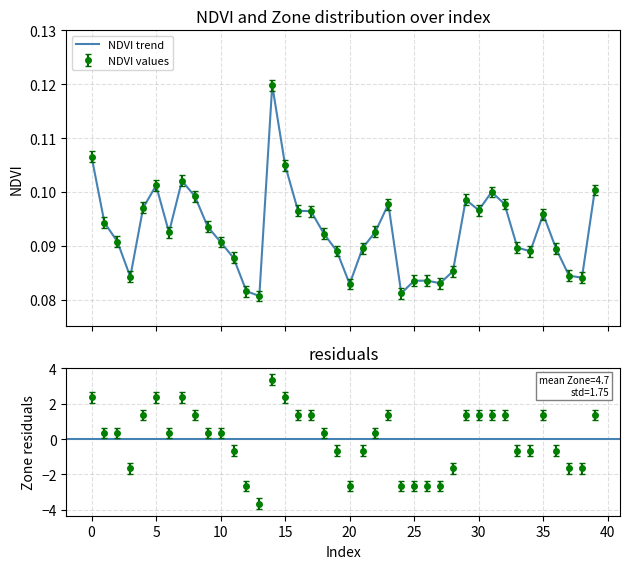

What is the greatest value displayed?

0.1